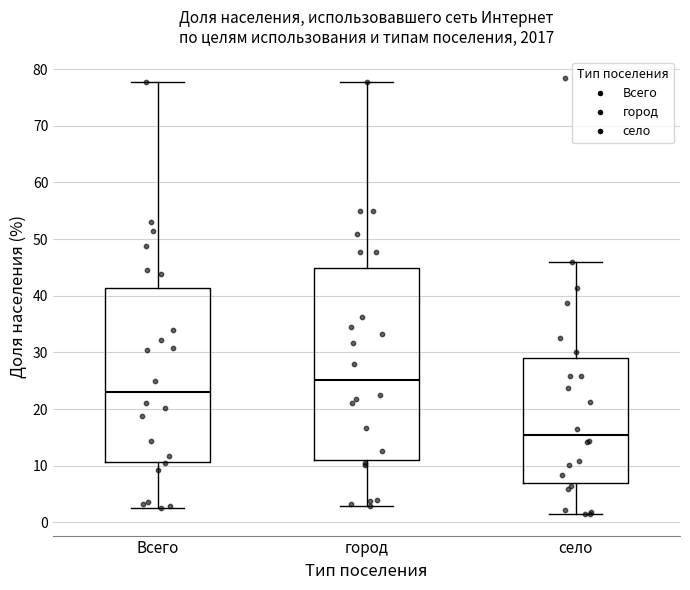

Where does the lower whisker of the box for Всего end on the y-axis? The values are not printed on the chart, so give them approximately, as read against the axis.

3